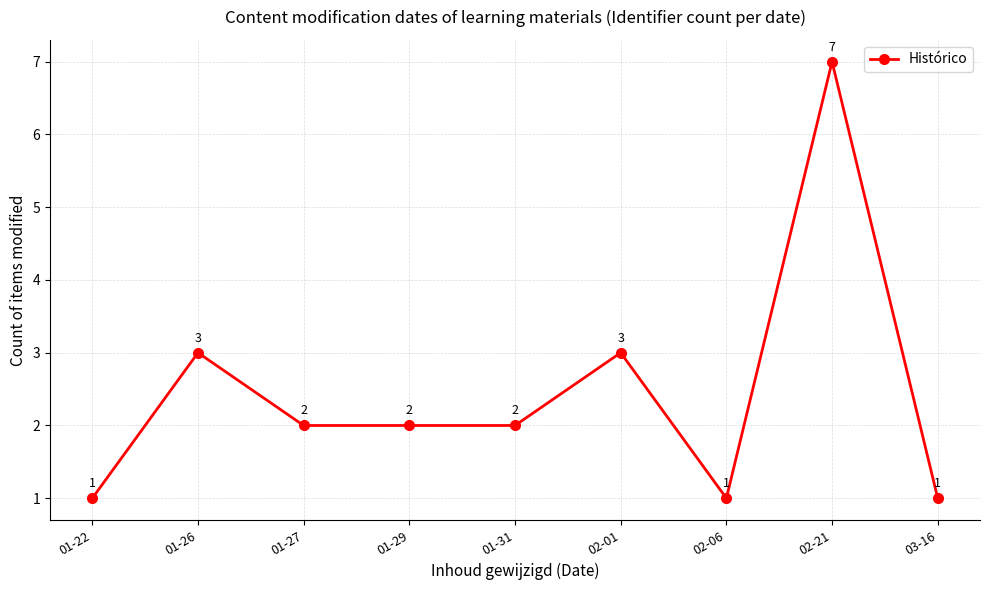

What position from the right is 01-27?

7